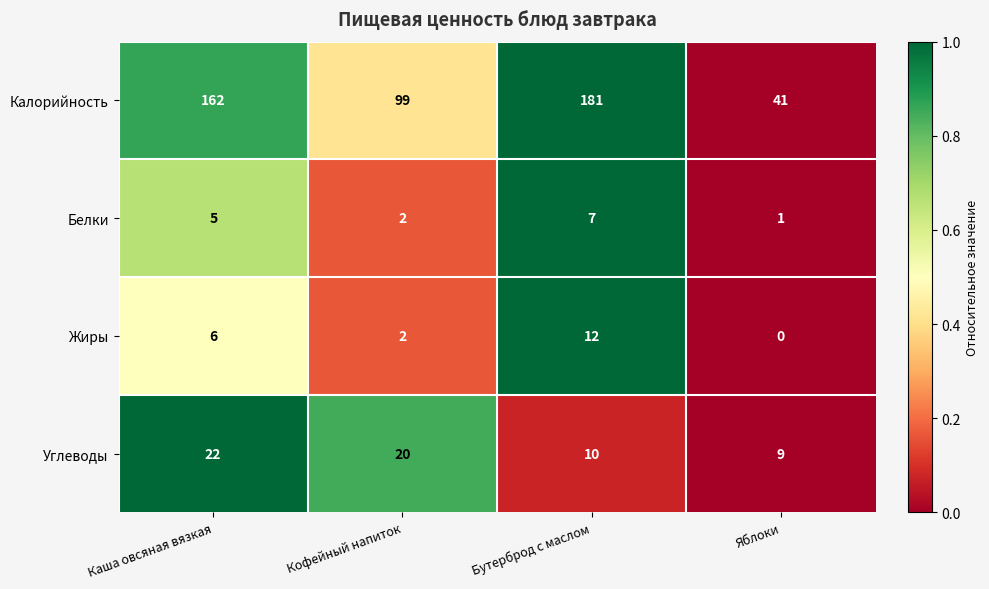

What is the total value across all series at Каша овсяная вязкая?

195